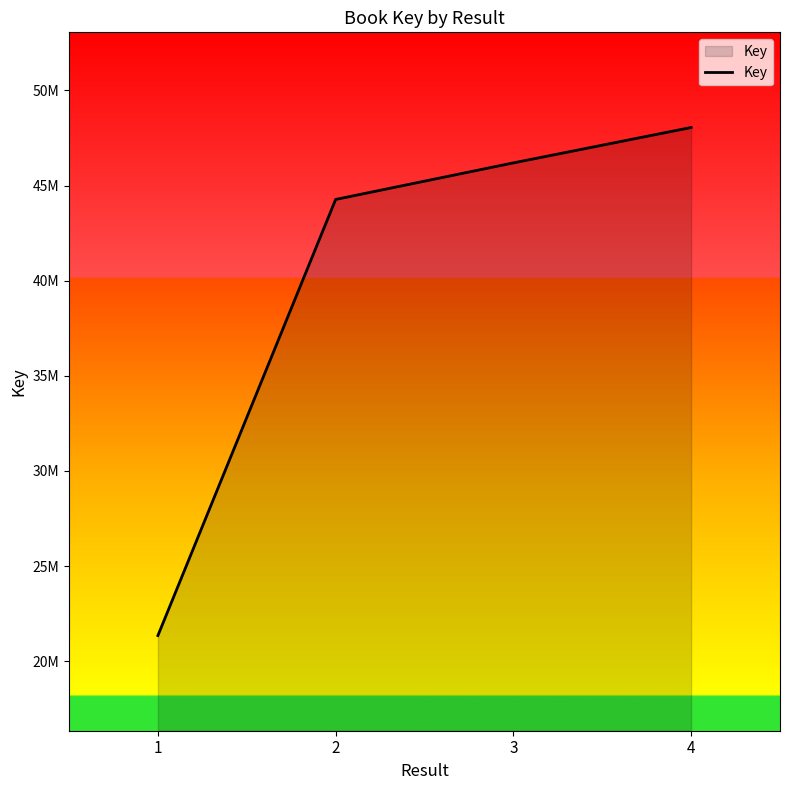

Between 4 and 3, which is larger?

4